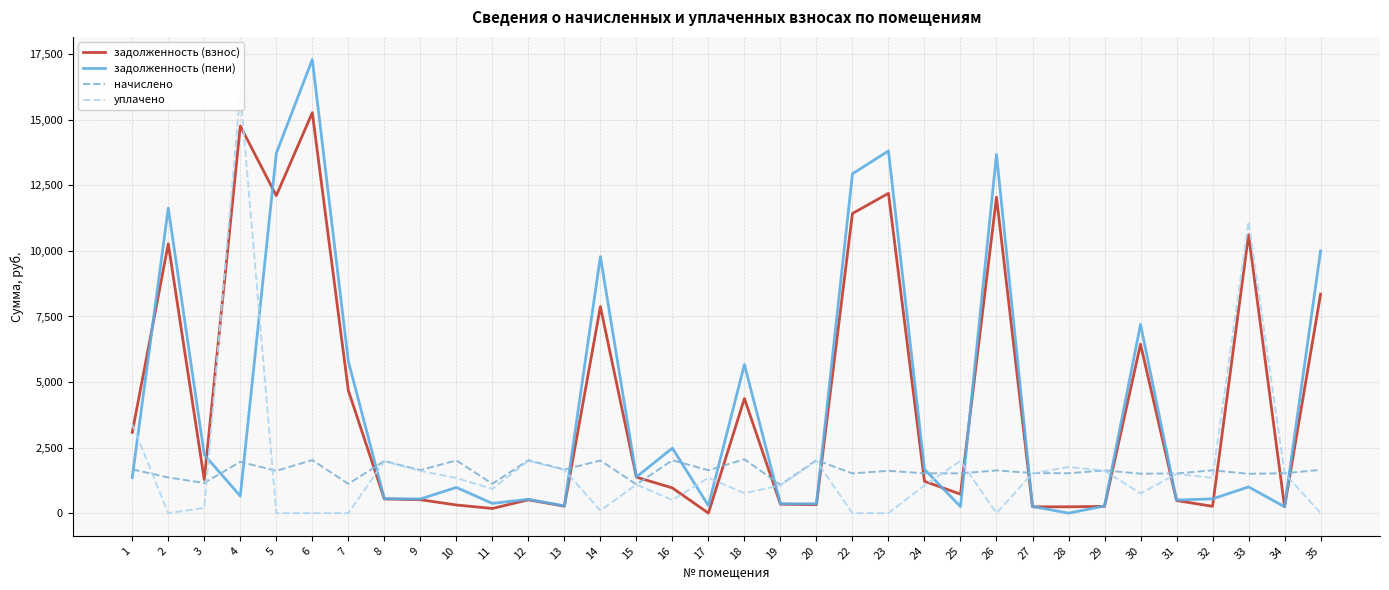

At how many categories does at least one series exceed 12977?

5